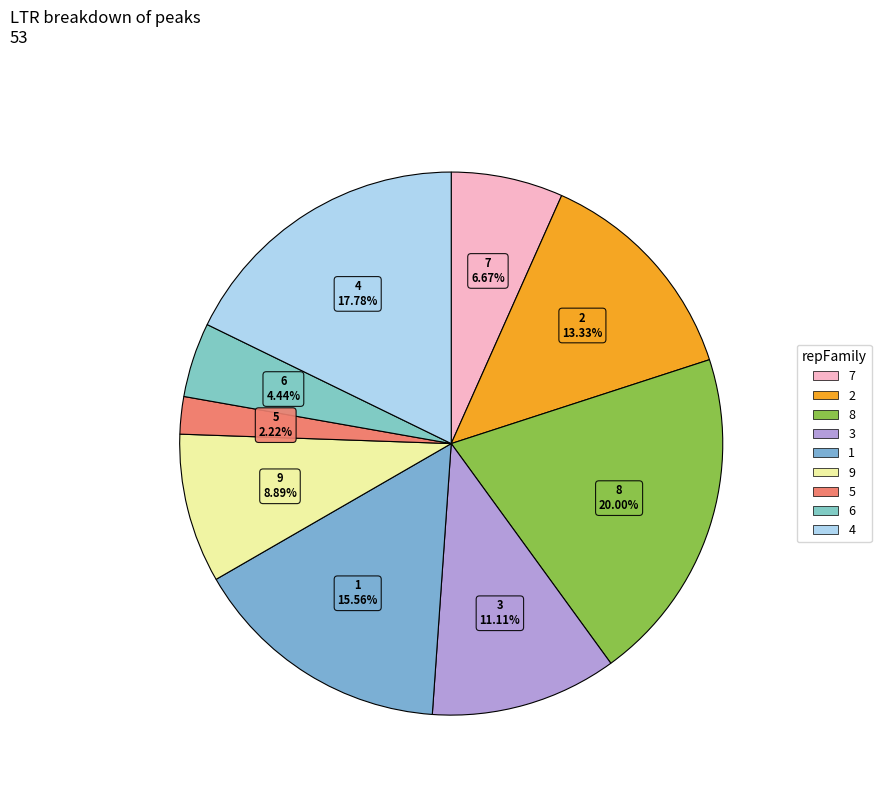

How many segments does this pie chart have?

9